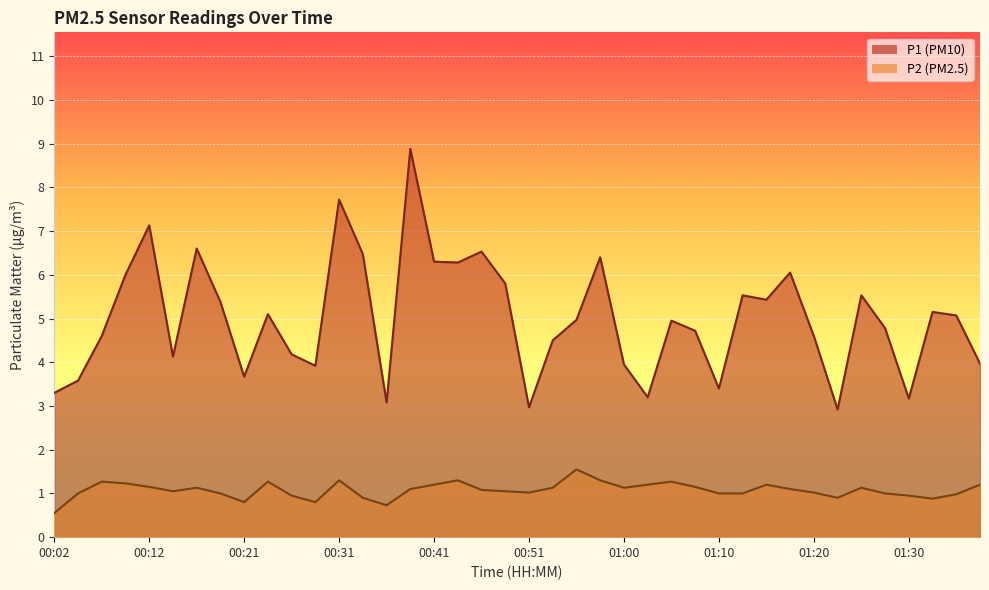

List the series in order of their overall mean, lowest first.

P2, P1